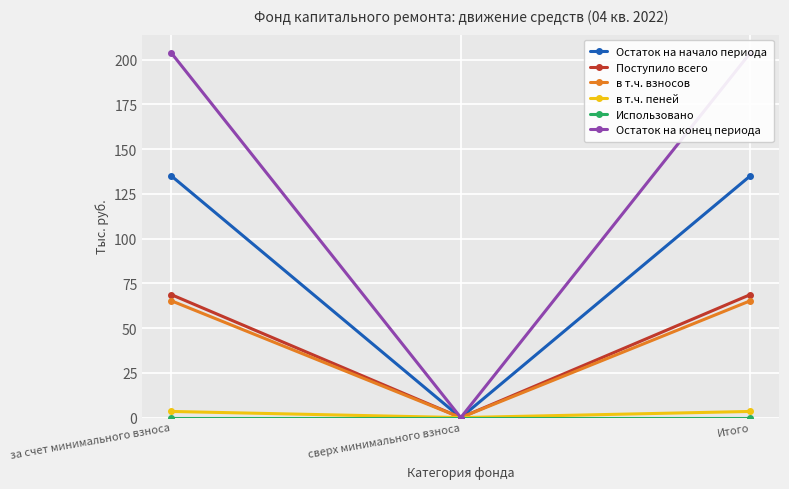

Reading left to right, what are all the values shown in this chart?

Остаток на начало периода: 135.1	0.0	135.1
Поступило всего: 68.7	0.0	68.7
в т.ч. взносов: 65.3	0.0	65.3
в т.ч. пеней: 3.4	0.0	3.4
Использовано: 0.0	0.0	0.0
Остаток на конец периода: 203.8	0.0	203.8